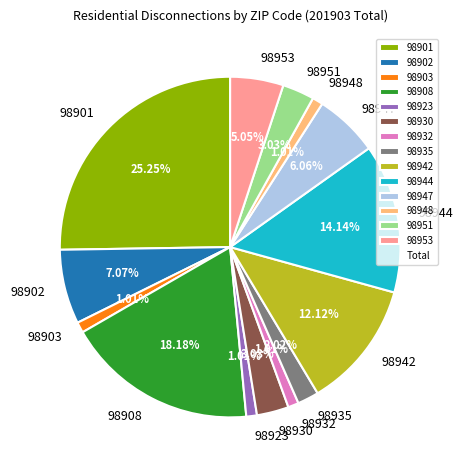

Is it true that 98942 is 12% of the pie?

True